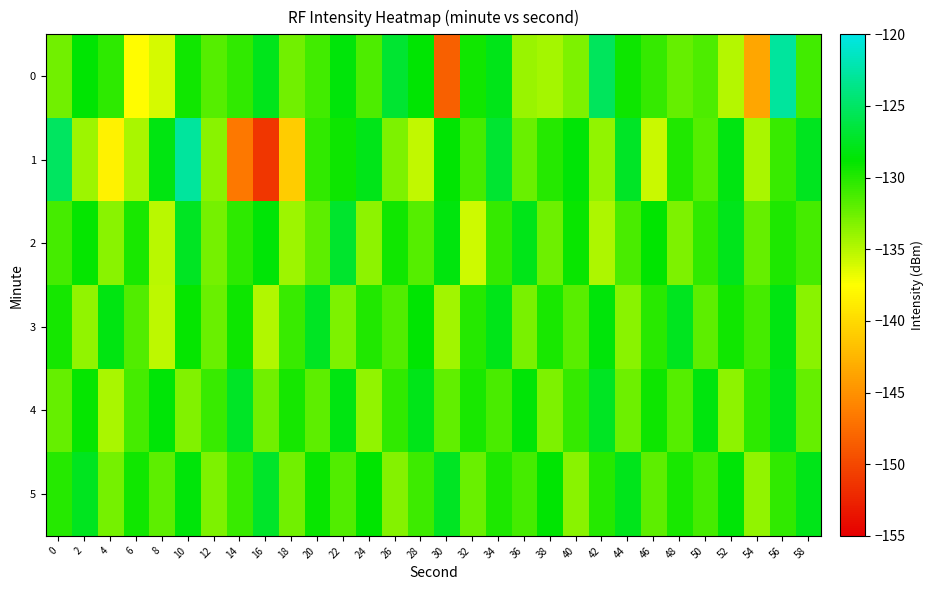

Which series has the largest range (max minus min)?

1